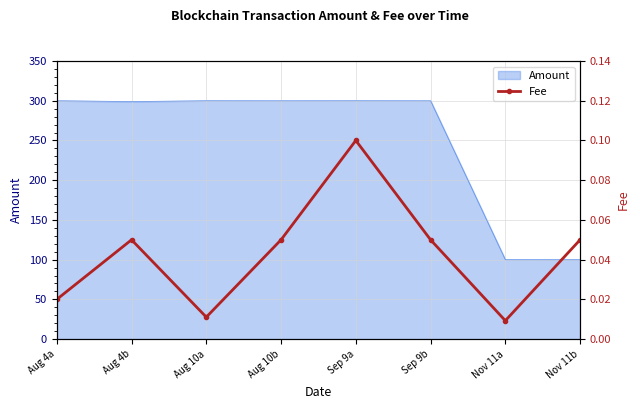

Does the chart have visible grid lines?

Yes